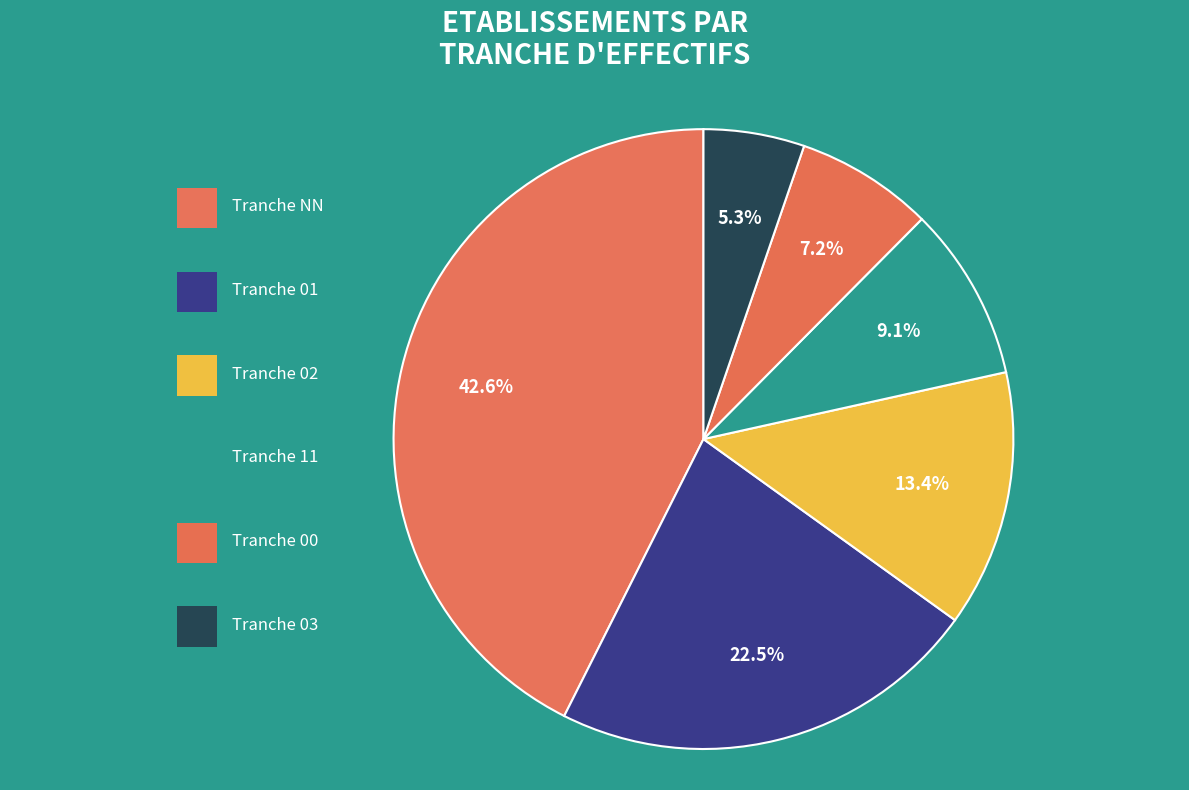

Count the number of slices in the pie.

6